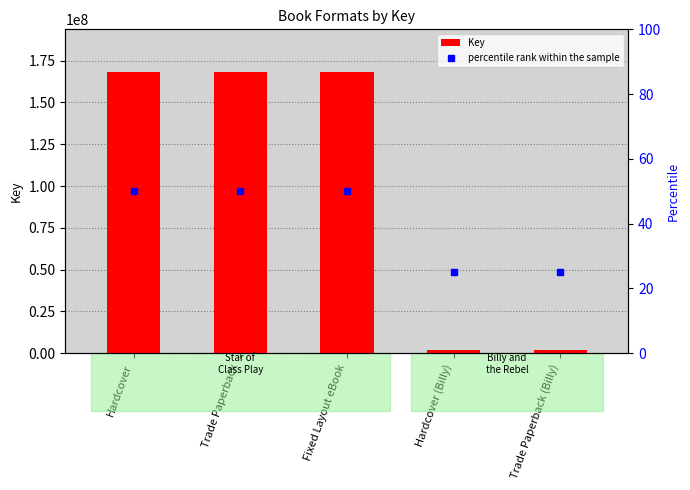

What is the maximum value for Key?

168502004